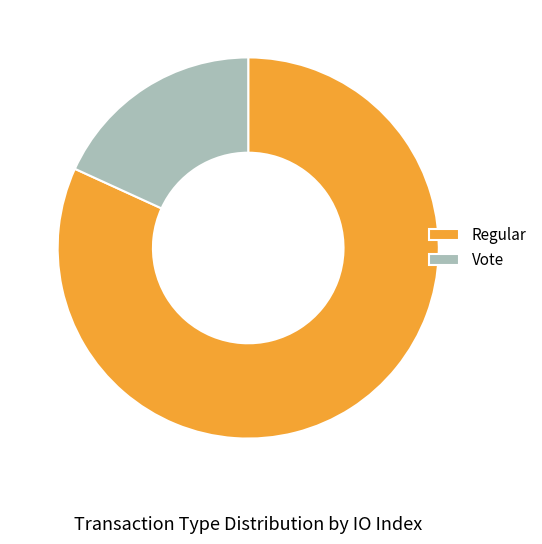

Does any single category account for the majority?

Yes